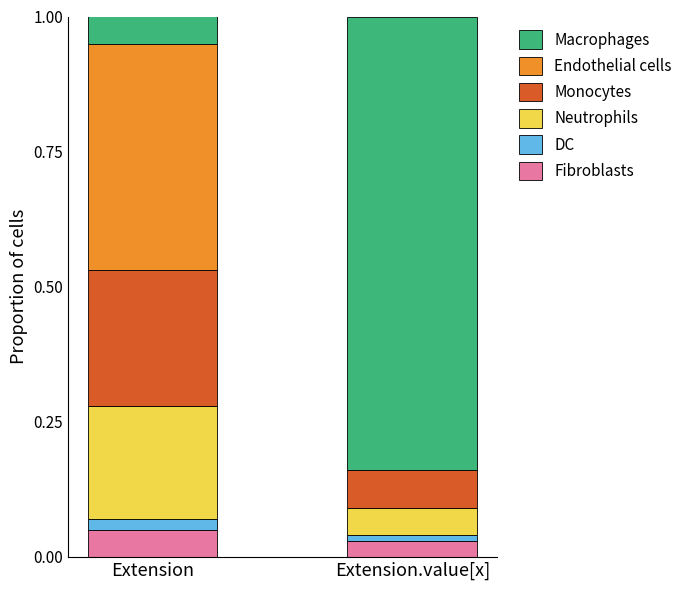

True or false: Fibroblasts has a value of 0.0 at Extension.value[x].

True